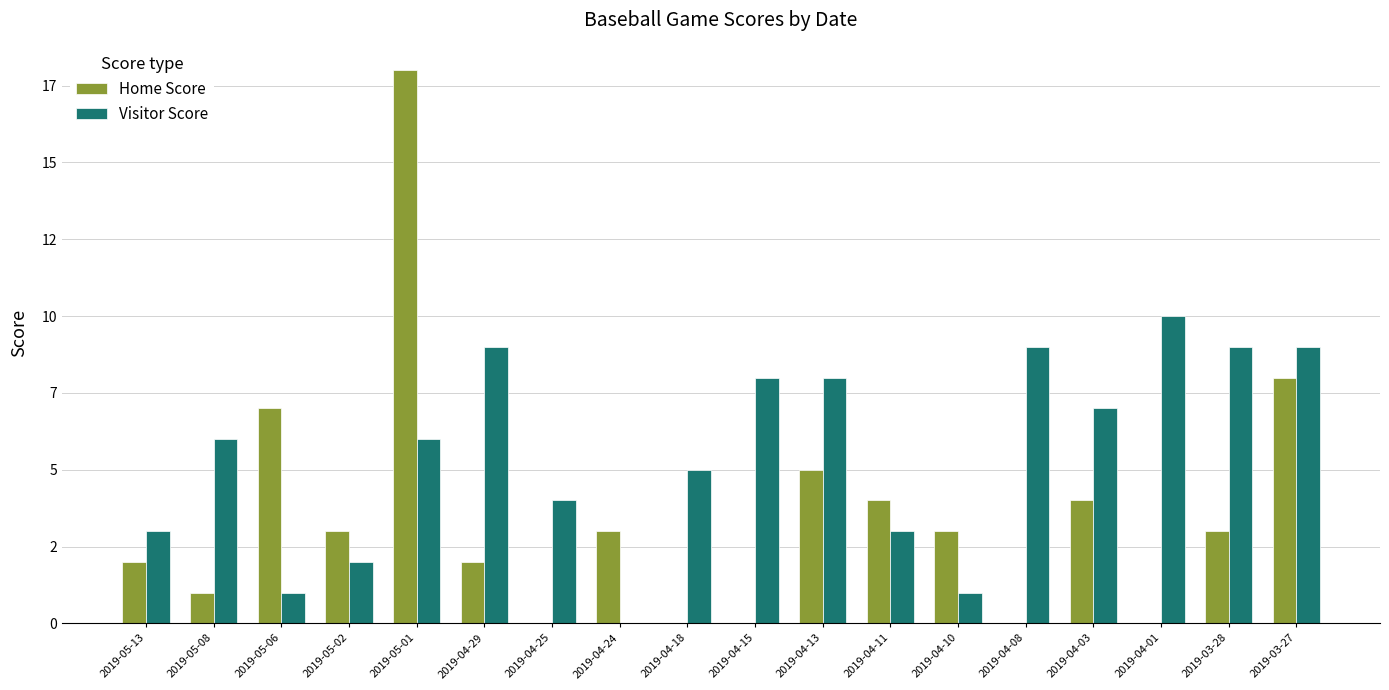

What is the label of the 15th bar from the right?

2019-05-02